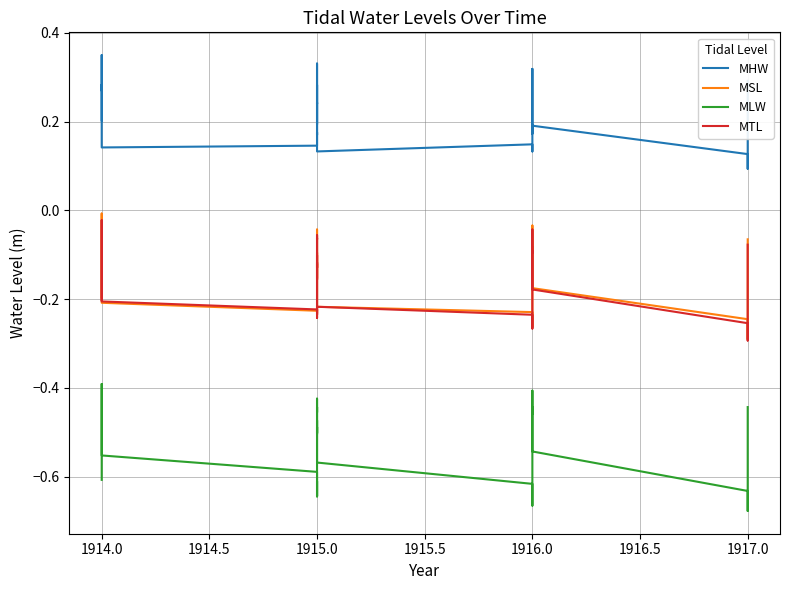

Which series changed the most between 21 and 22?

MLW